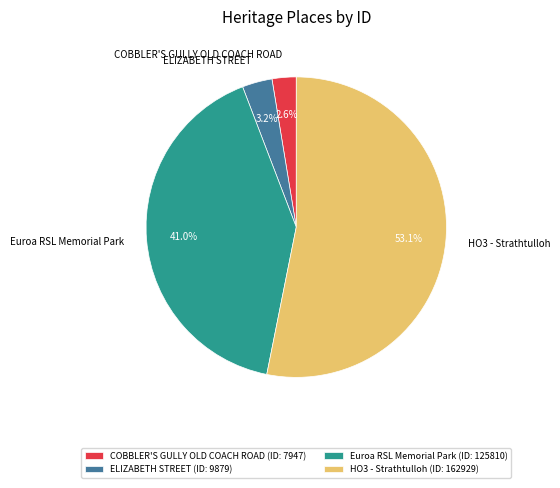

Rank the categories by value from highest to lowest.

HO3 - Strathtulloh, Euroa RSL Memorial Park, ELIZABETH STREET, COBBLER'S GULLY OLD COACH ROAD